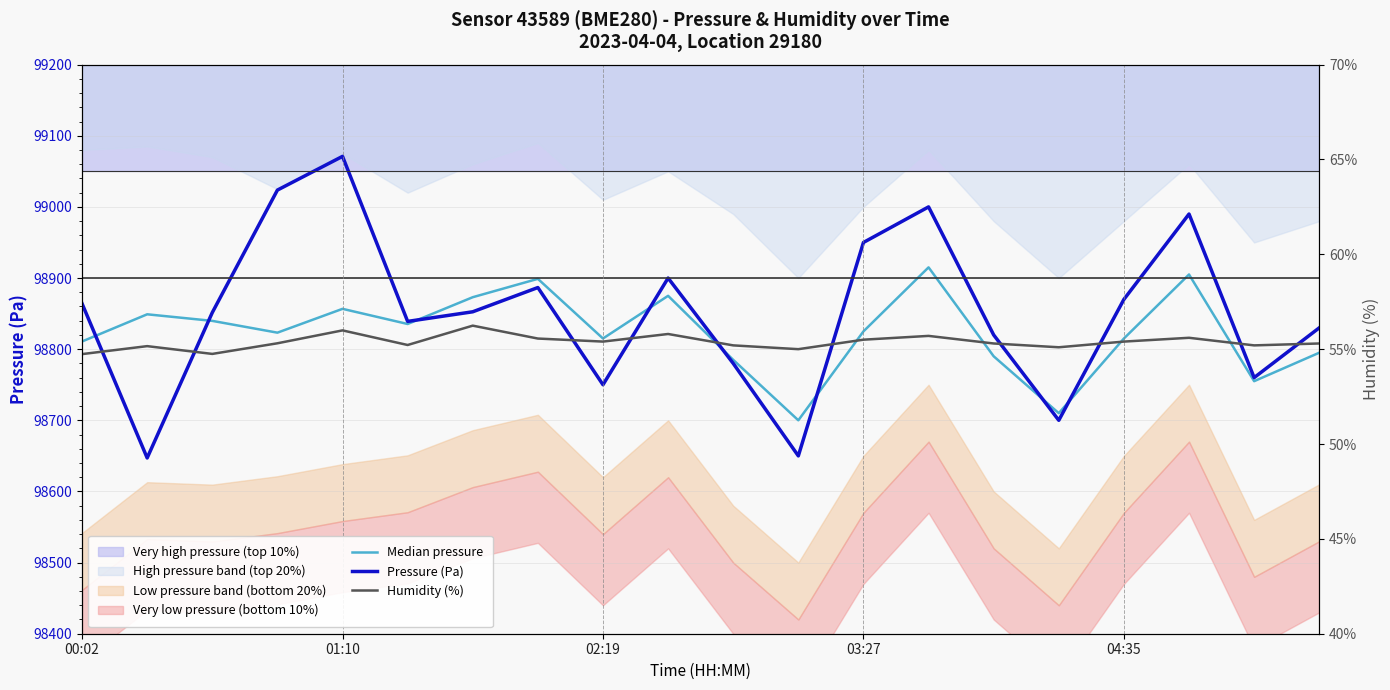

What is the label of the 4th point from the right?

04:35